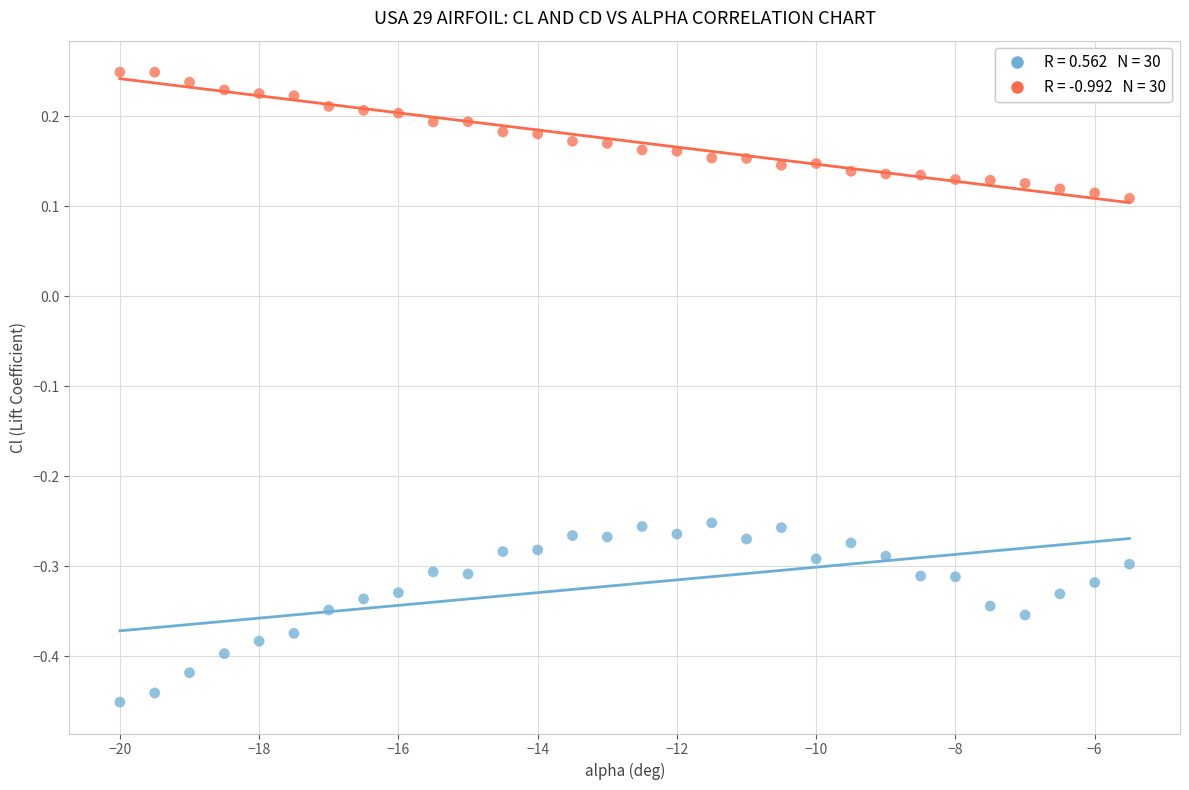

Across all data points, what is the range of X values (max minus min)?

14.5